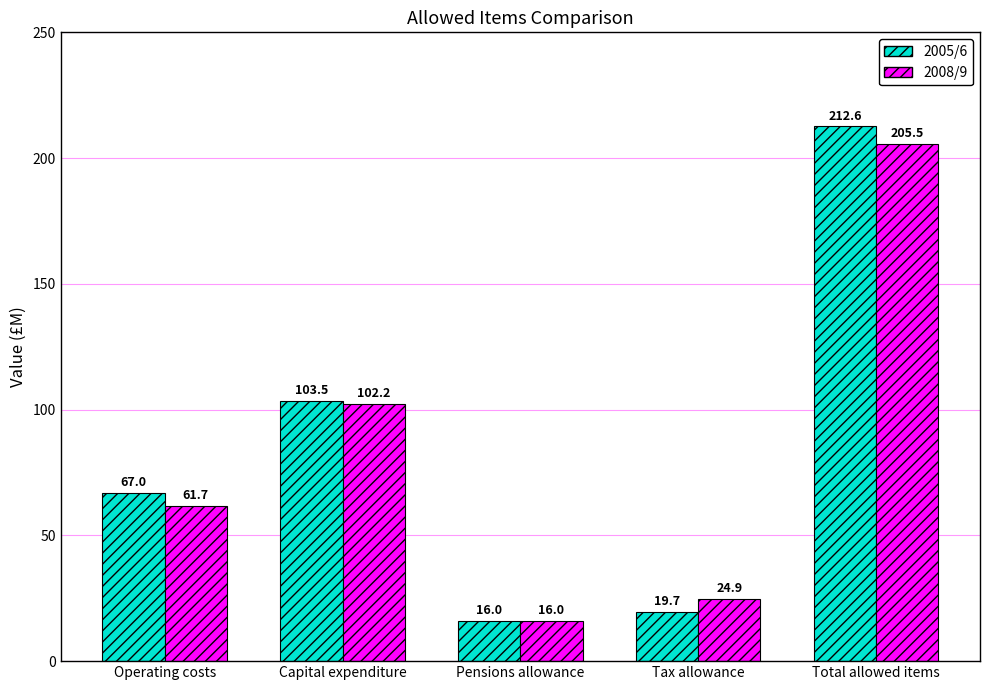

Count the number of categories in the chart.

5